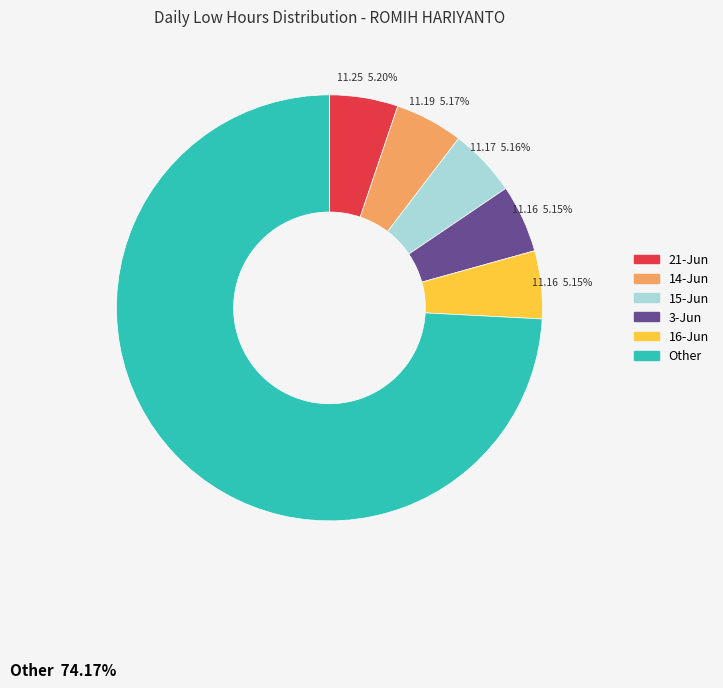

To the nearest percent, what is the average slice percentage?

17%